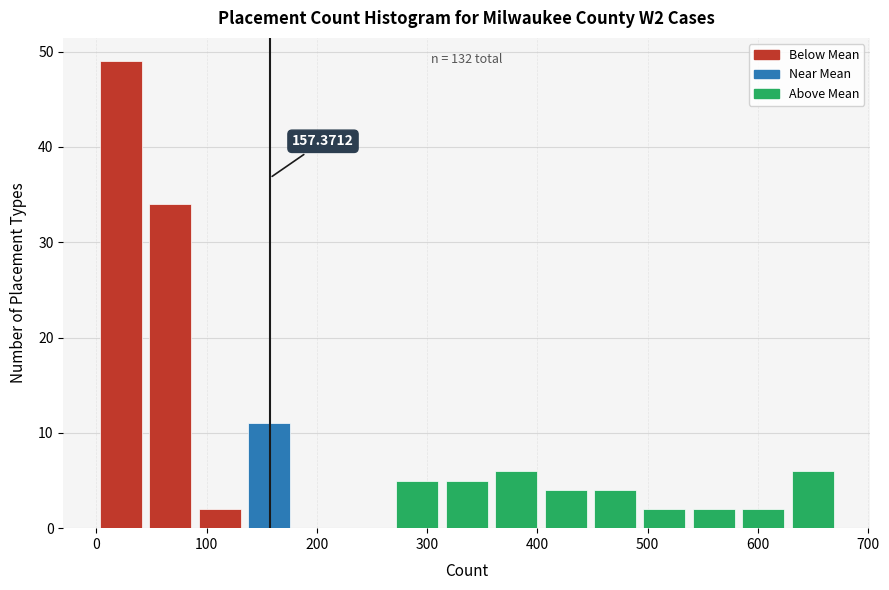

Over which range of the x-axis is the bar tallest?

0 to 40